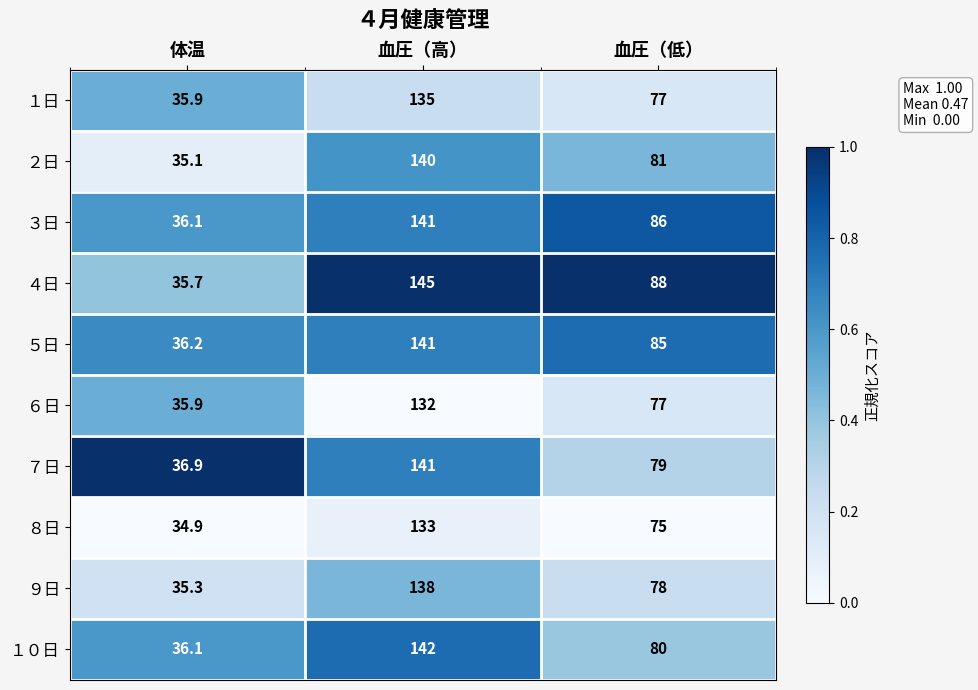

True or false: ８日 has a value of 34.9 at 体温.

True